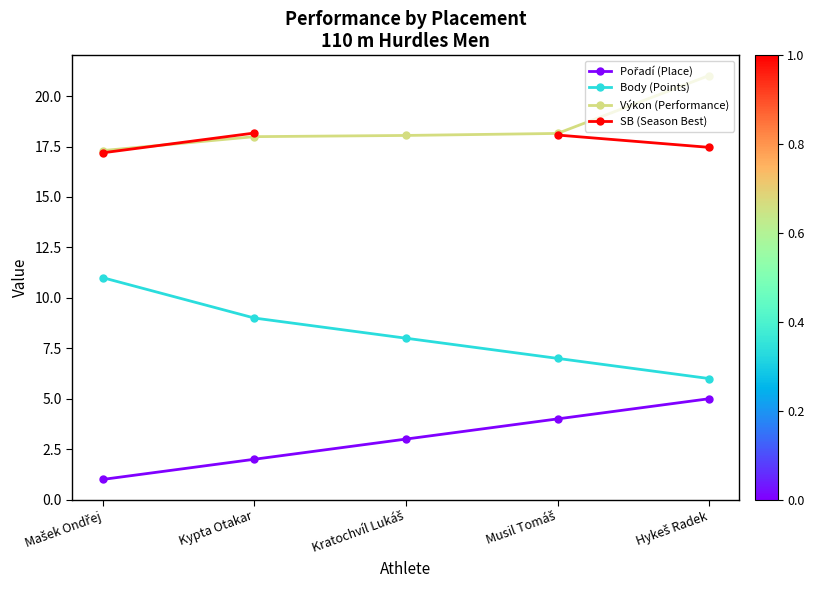

Which has a higher value, Musil Tomáš or Hykeš Radek?

Hykeš Radek